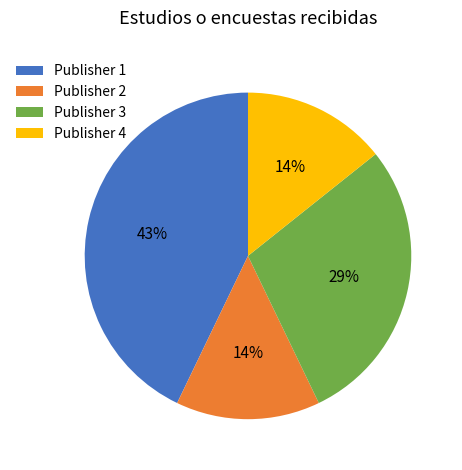

Which category has the biggest portion of the pie?

Publisher 1